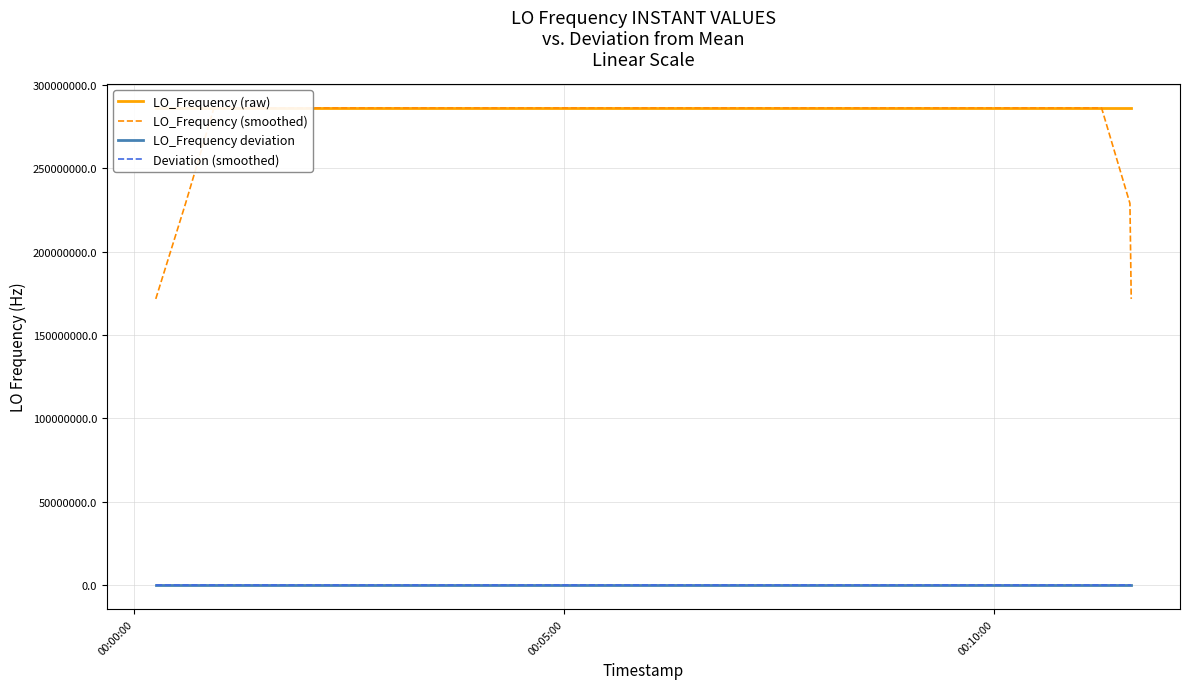

Which series has the largest range (max minus min)?

LO_Frequency (smoothed)